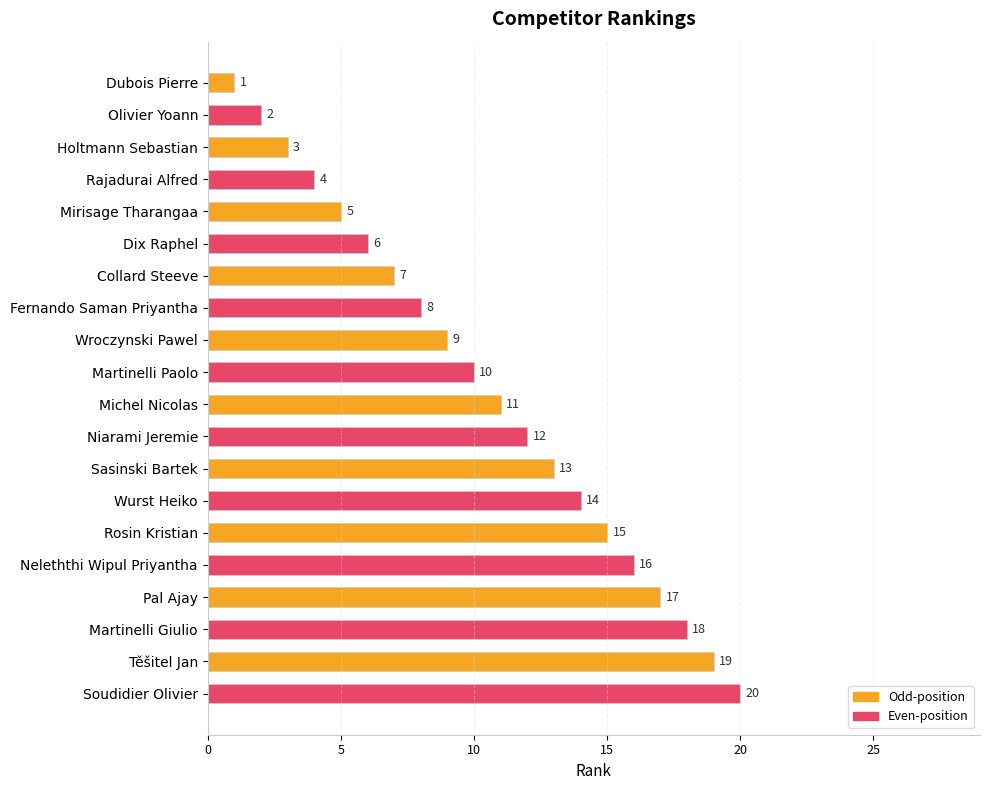

What is the sum of all values?

210